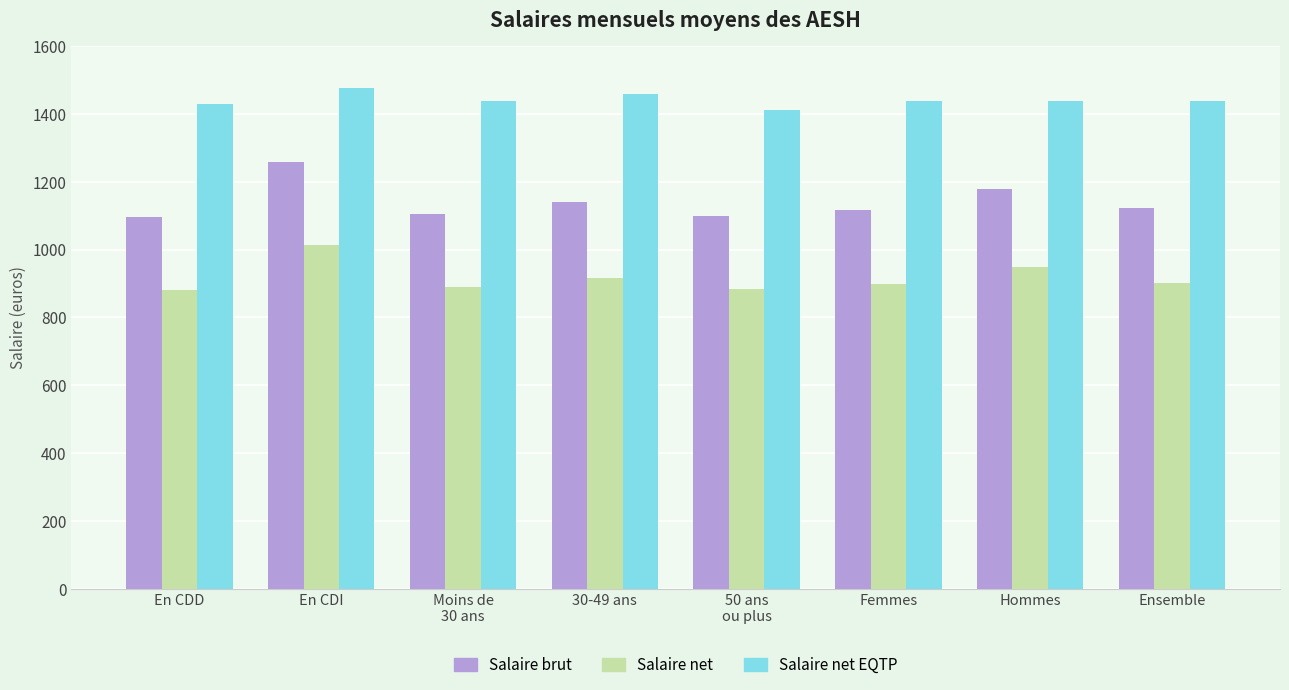

List the series in order of their peak value, highest first.

Salaire net EQTP, Salaire brut, Salaire net